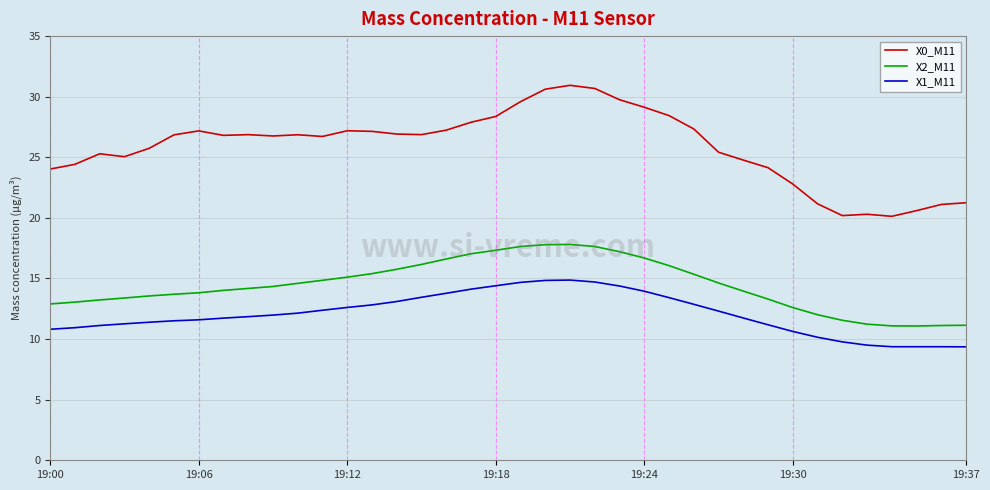

True or false: X2_M11 and X1_M11 cross at least once.

False